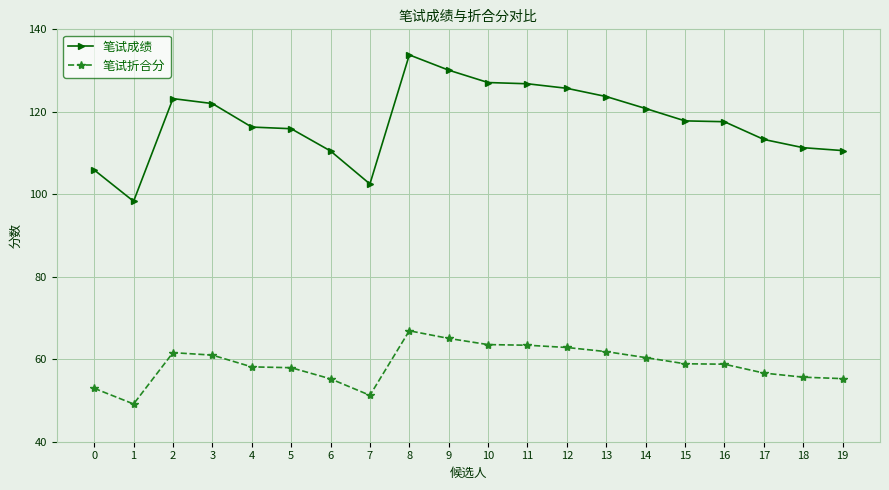

At which label does 笔试折合分 reach its peak?

8